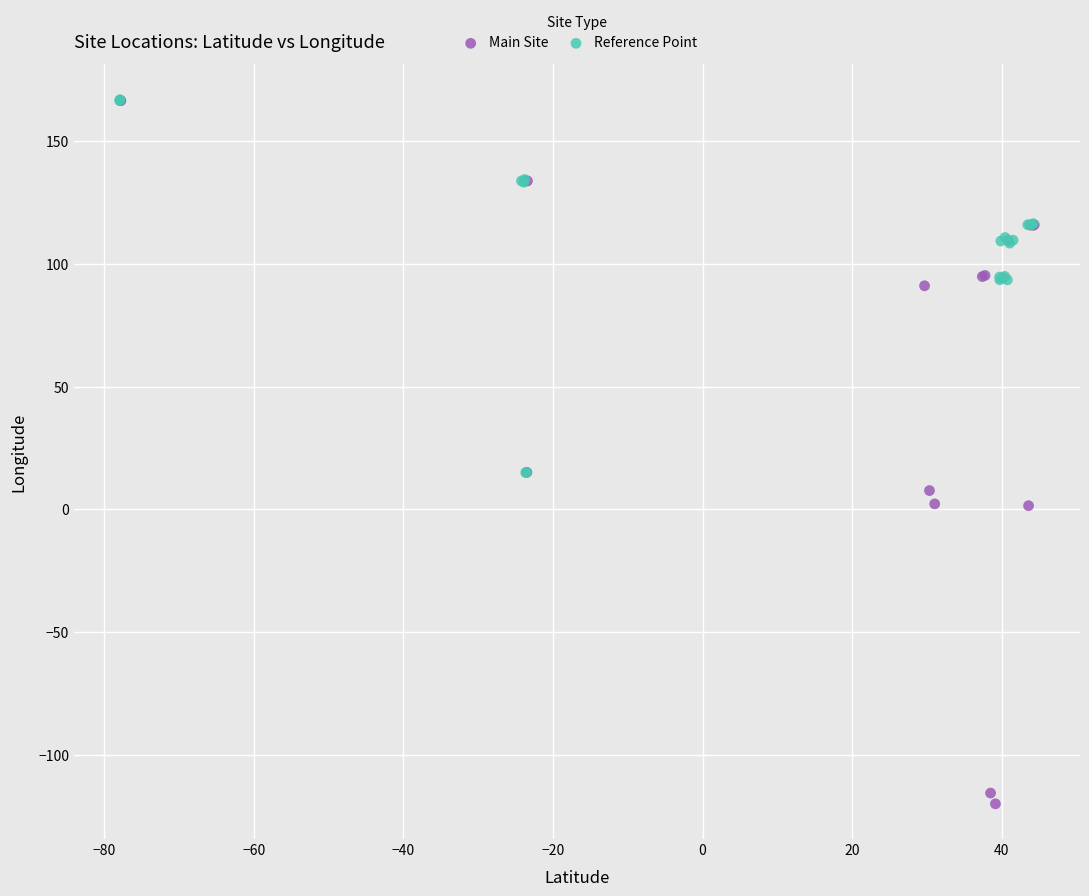

Which series has the largest Y range (max minus min)?

Main Site